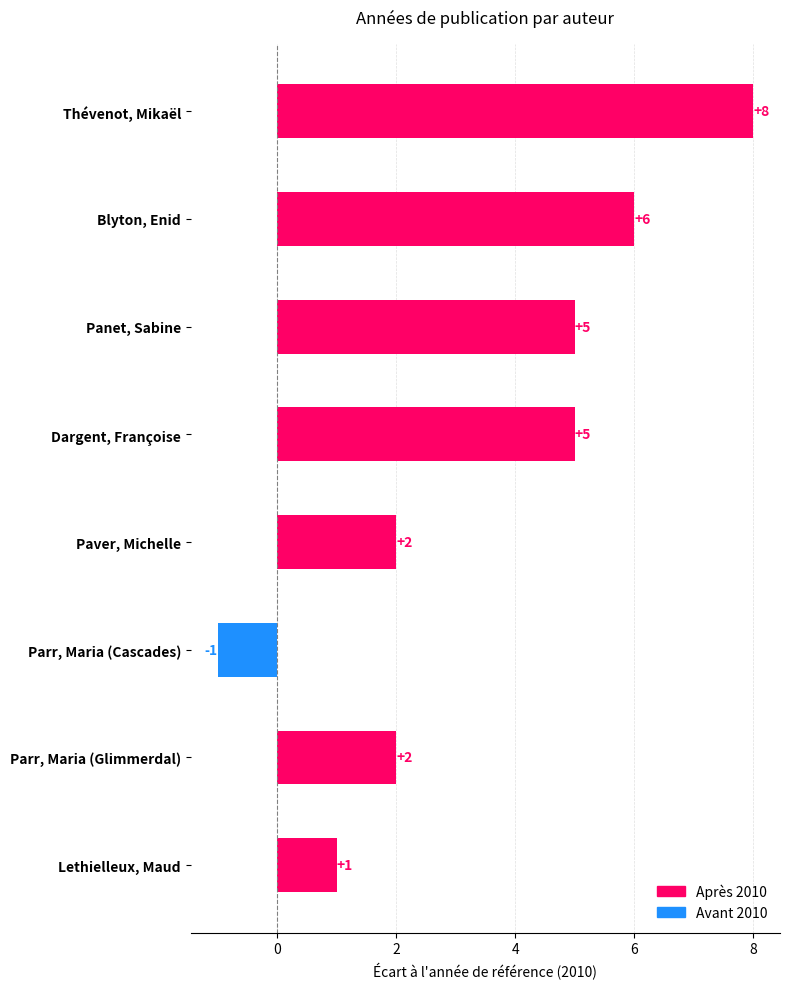

The Avant 2010 series shows 0 at Panet, Sabine. True or false?

True